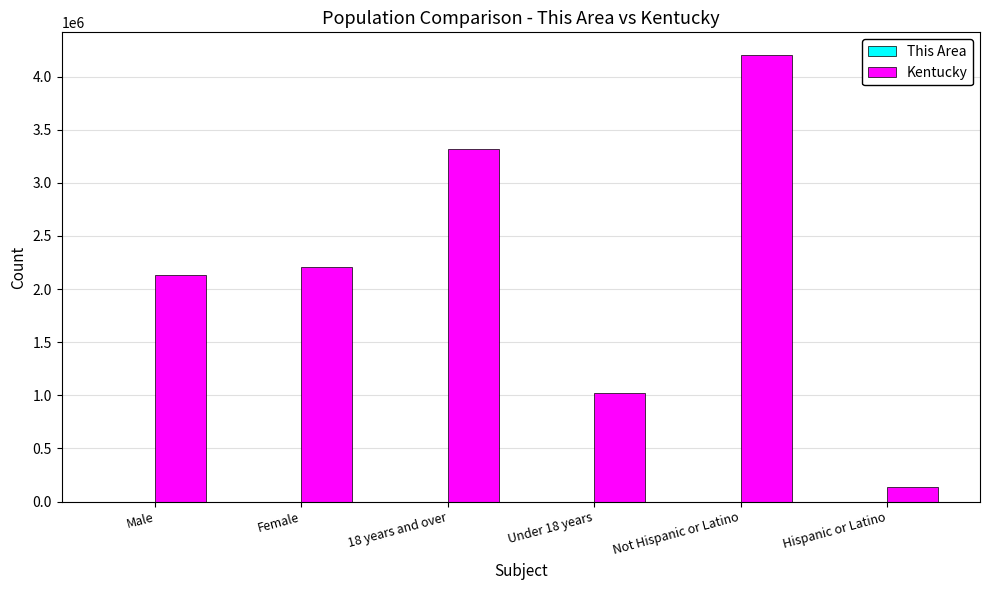

Is it true that Kentucky equals 966056 at Male?

False